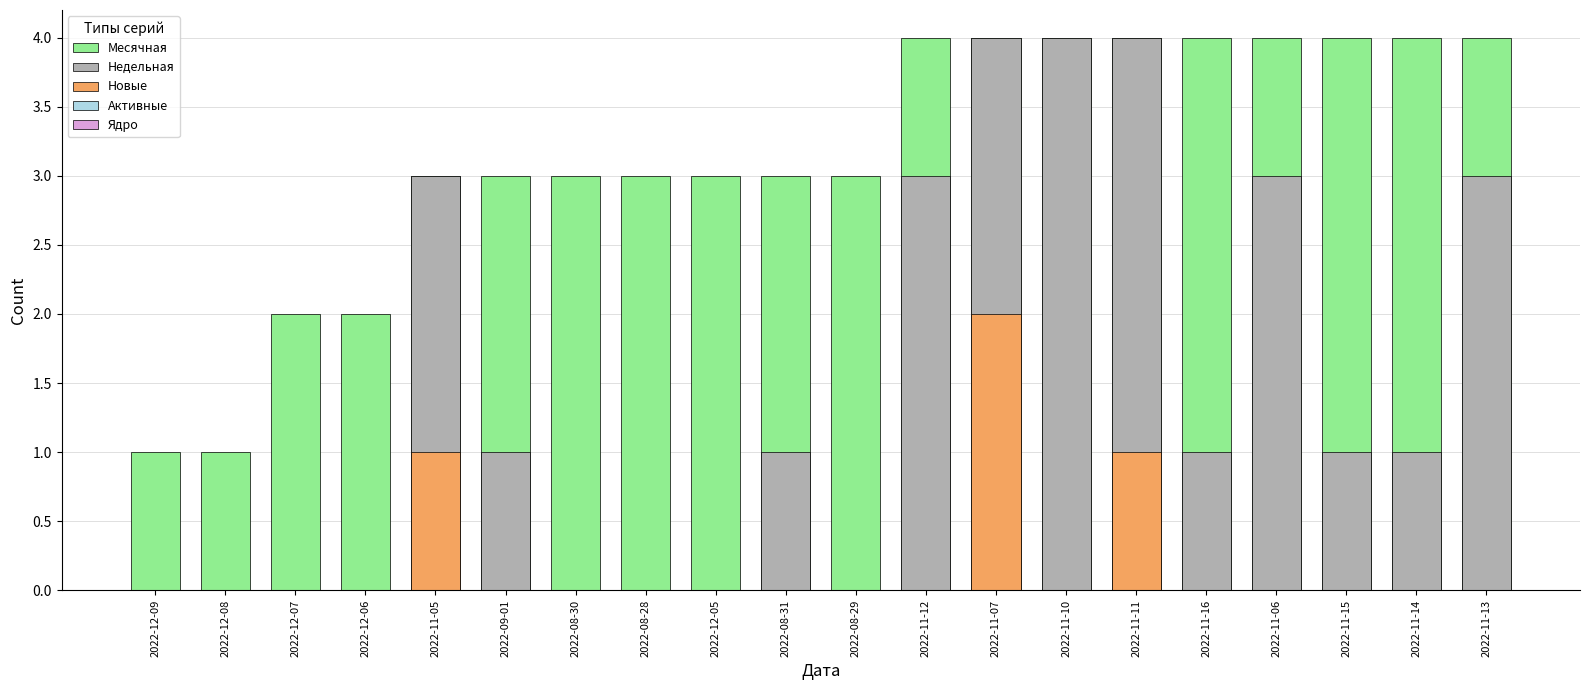

What is the total value across all series at 2022-12-05?

3